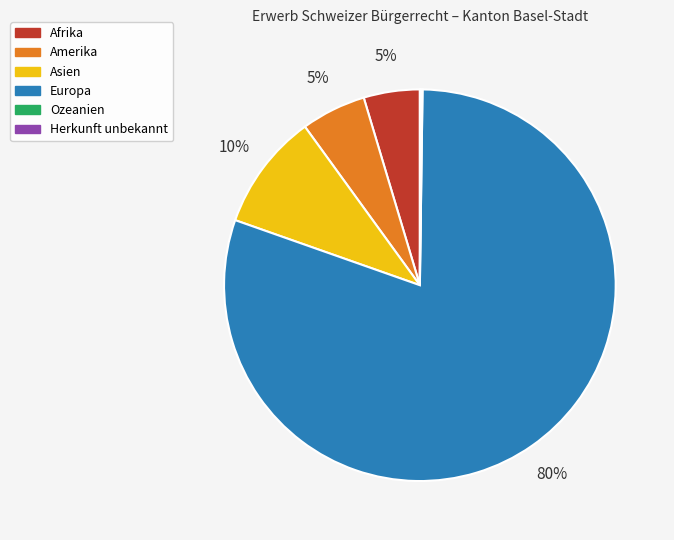

The Afrika slice represents 5% of the pie. True or false?

True